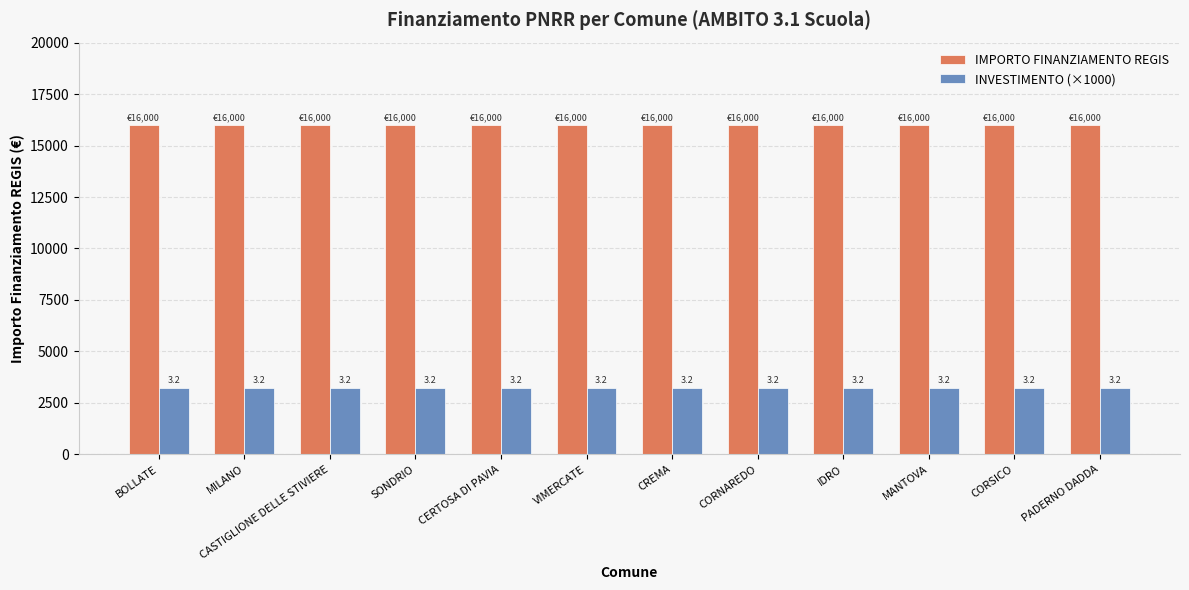

Which series has the largest total across all categories?

IMPORTO FINANZIAMENTO REGIS